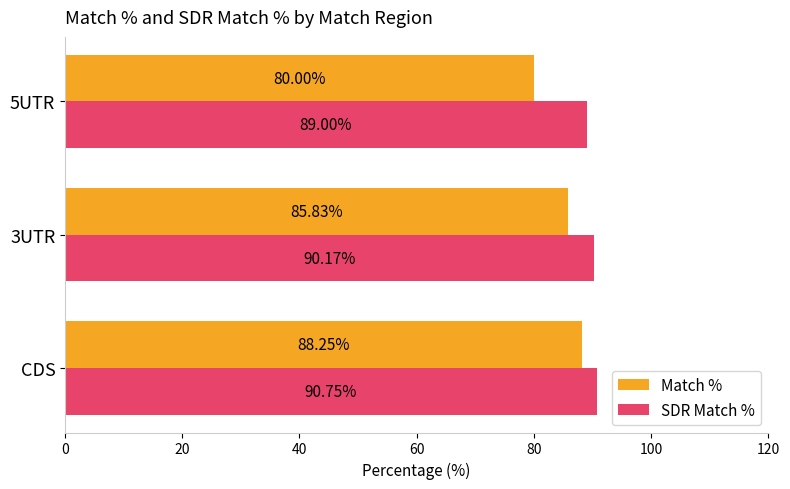

Which series changed the most between 3UTR and 5UTR?

Match %